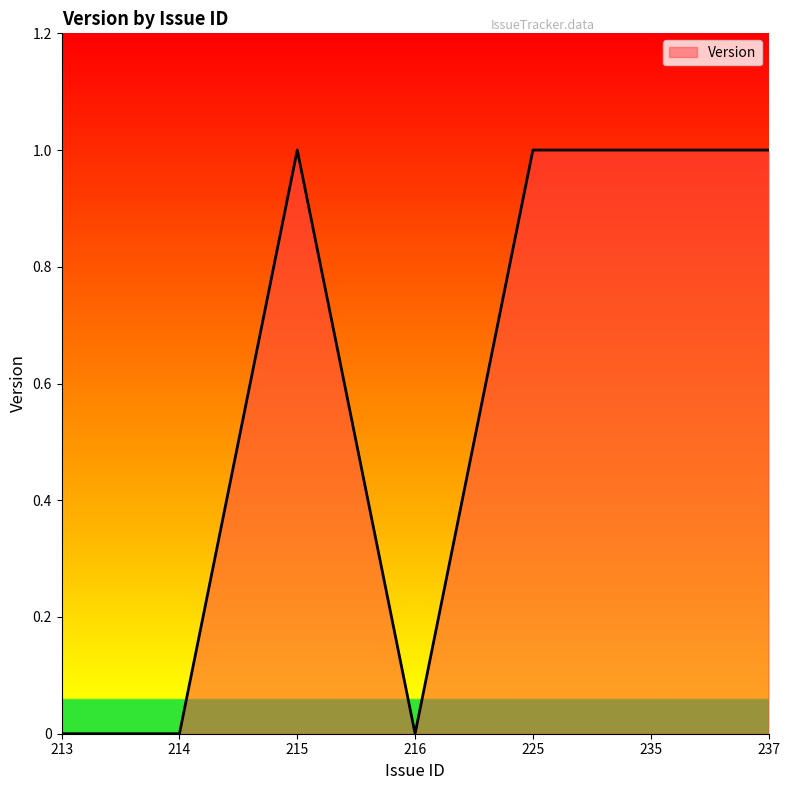

True or false: the data has more than 0 interior local peaks.

True